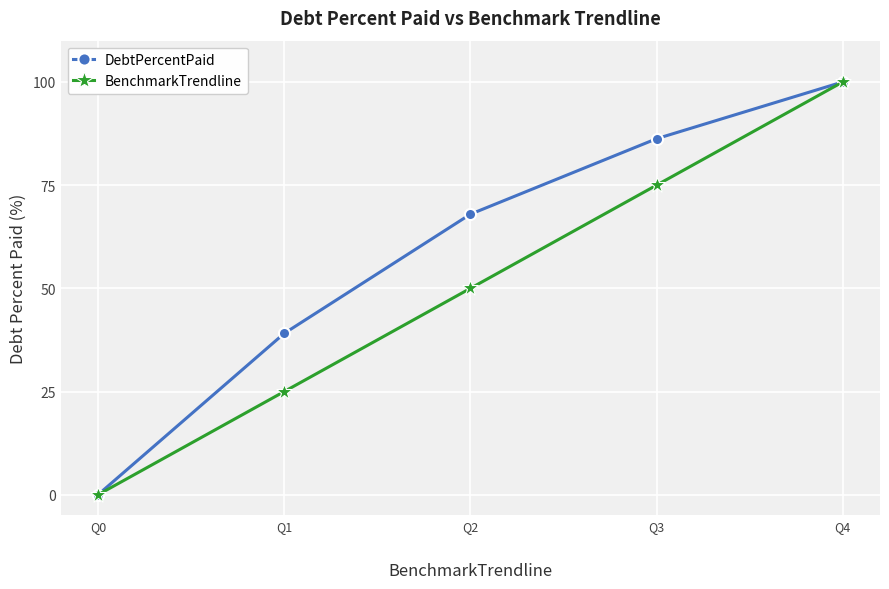

Rank the series by their average value, from lowest to highest.

BenchmarkTrendline, DebtPercentPaid